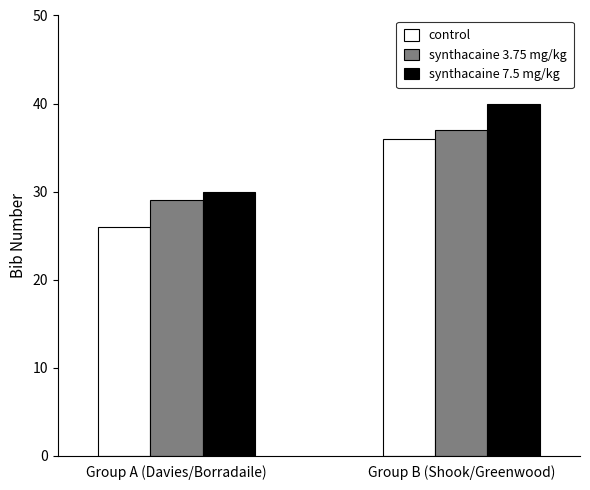

Reading right to left, extract all data points from this chart.

control: Group B (Shook/Greenwood)=36	Group A (Davies/Borradaile)=26
synthacaine 3.75 mg/kg: Group B (Shook/Greenwood)=37	Group A (Davies/Borradaile)=29
synthacaine 7.5 mg/kg: Group B (Shook/Greenwood)=40	Group A (Davies/Borradaile)=30